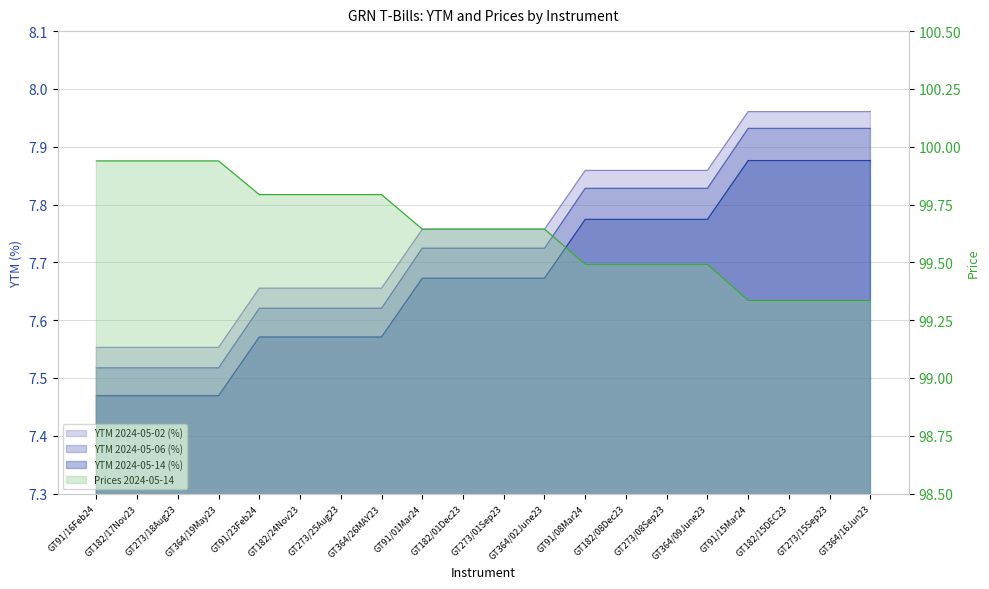

At how many categories does at least one series exceed 65?

20